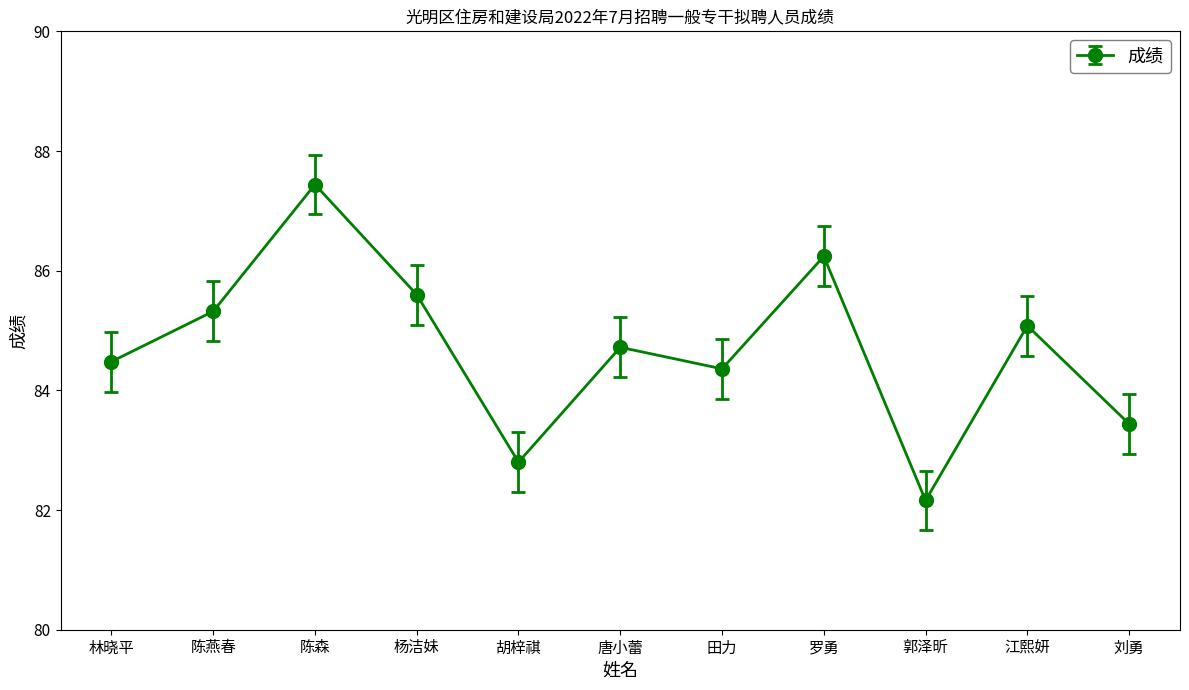

The chart shows a value of 85.1 at 江熙妍. True or false?

True